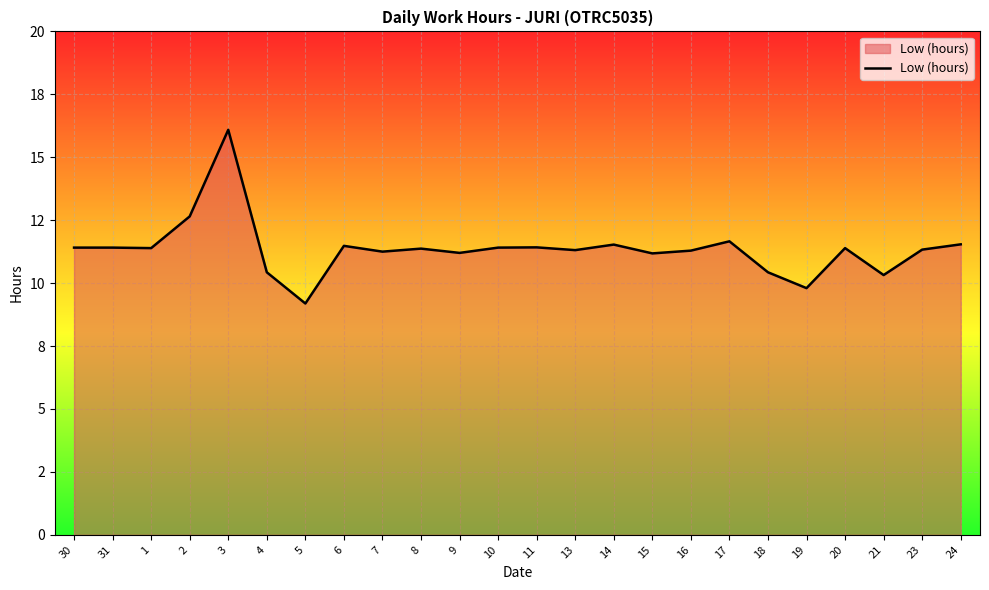

List the labels in order of value, smallest first.

5, 19, 21, 4, 18, 15, 9, 7, 16, 13, 23, 8, 1, 20, 30, 31, 10, 11, 6, 14, 24, 17, 2, 3